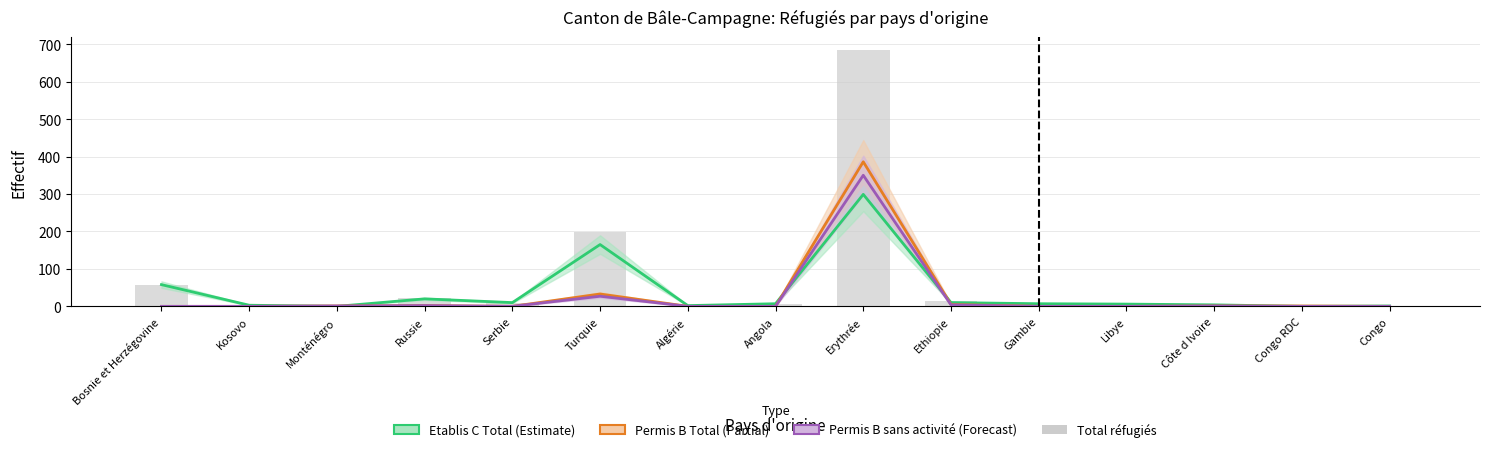

What is the smallest value displayed?

1